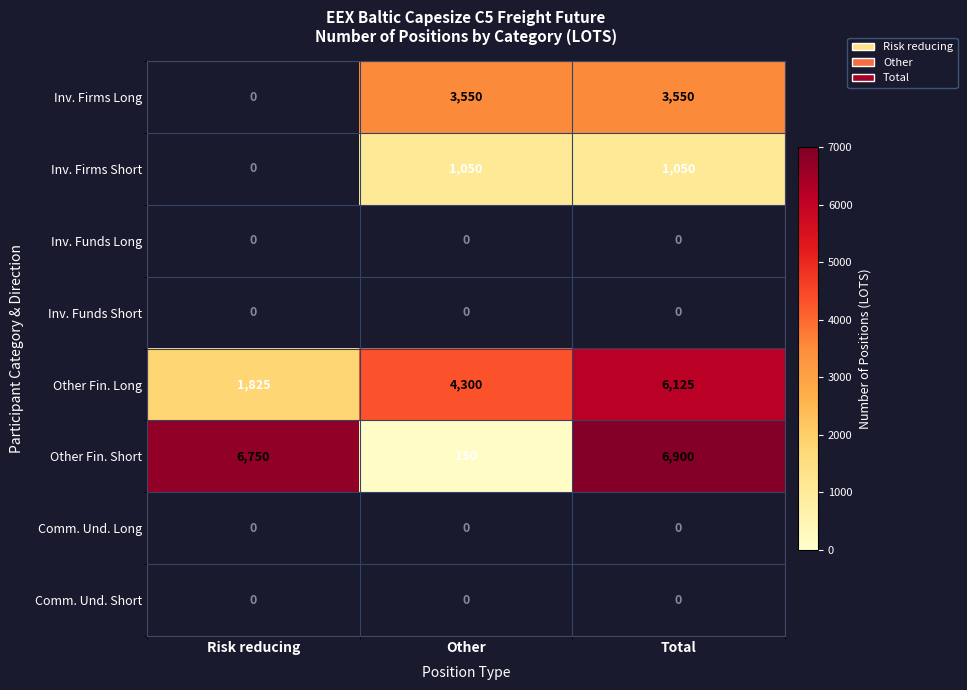

List the labels in order of Other Fin. Long value, smallest first.

Risk reducing, Other, Total